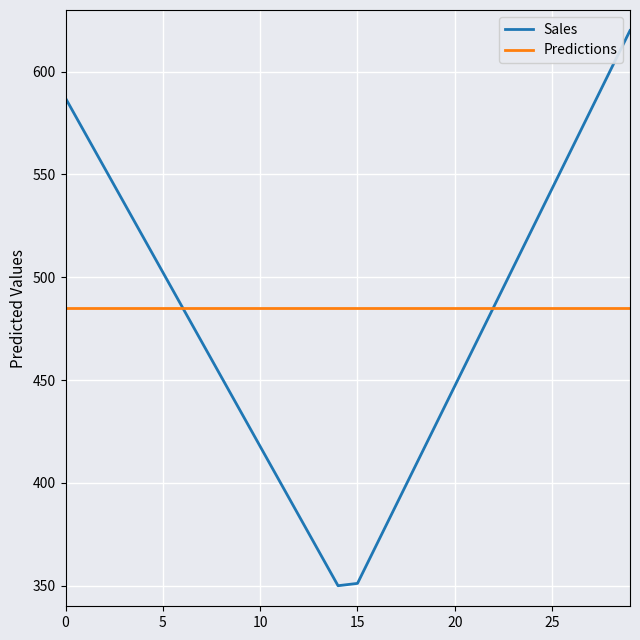

How many distinct data groups are displayed?

2